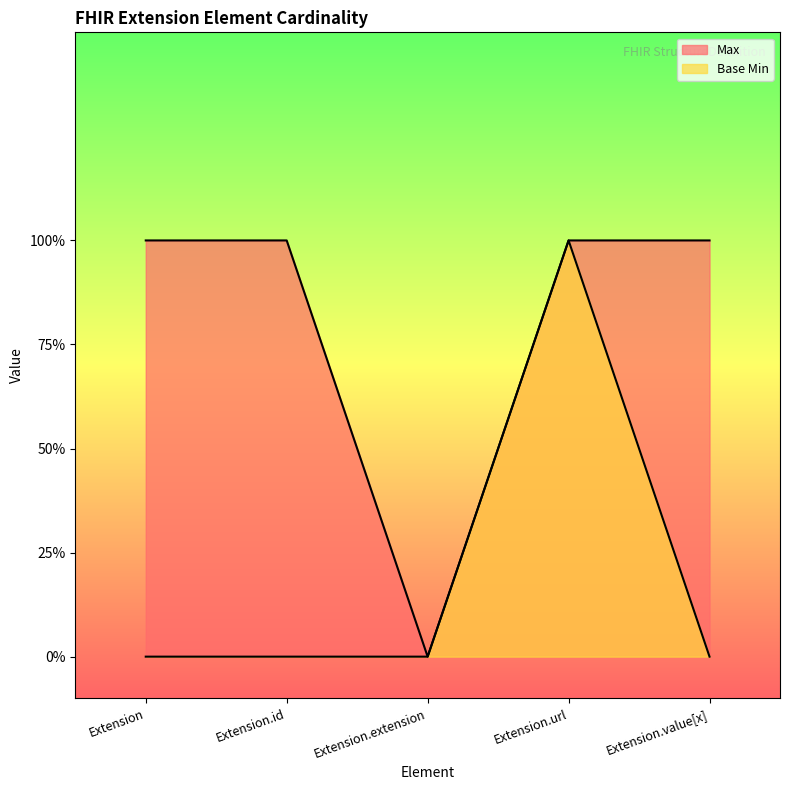

What position from the left is Extension.value[x]?

5